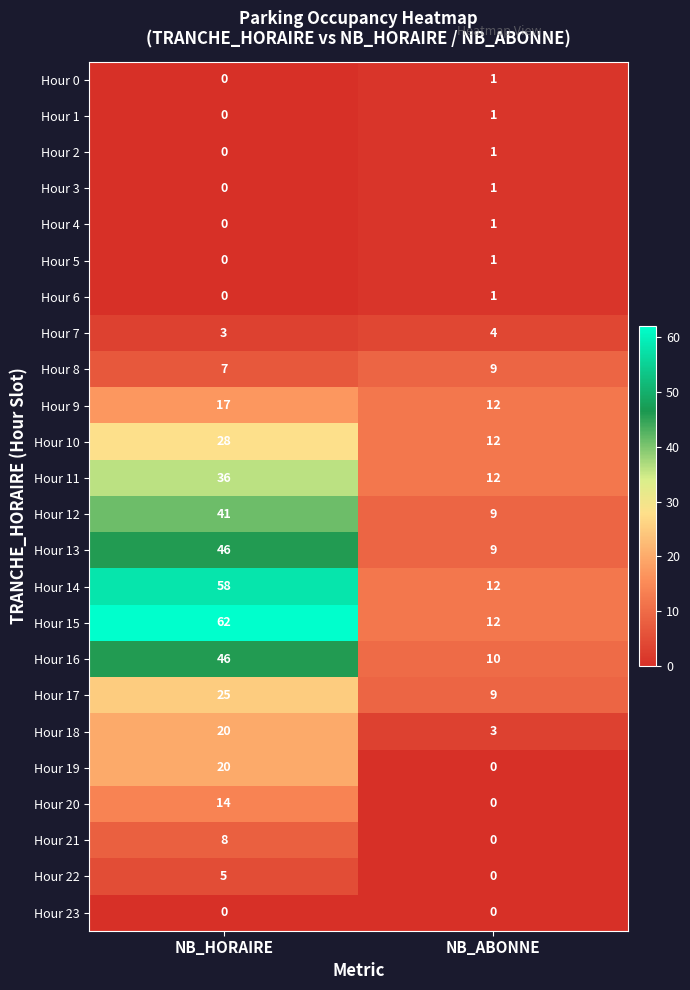

What is the spread (max minus min) of values at NB_ABONNE?

12